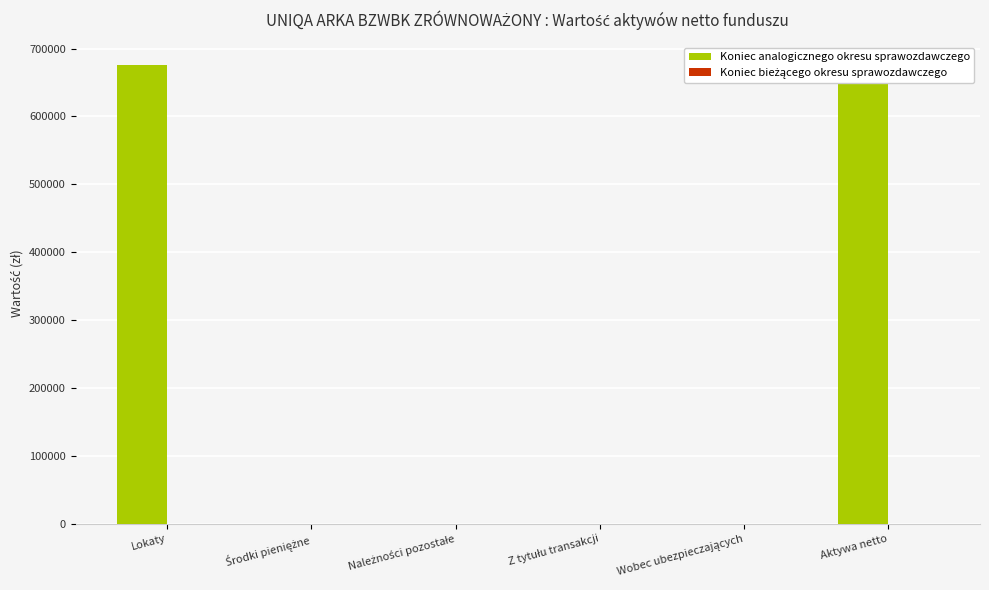

Rank the series by their maximum value, from highest to lowest.

Koniec analogicznego okresu sprawozdawczego, Koniec bieżącego okresu sprawozdawczego